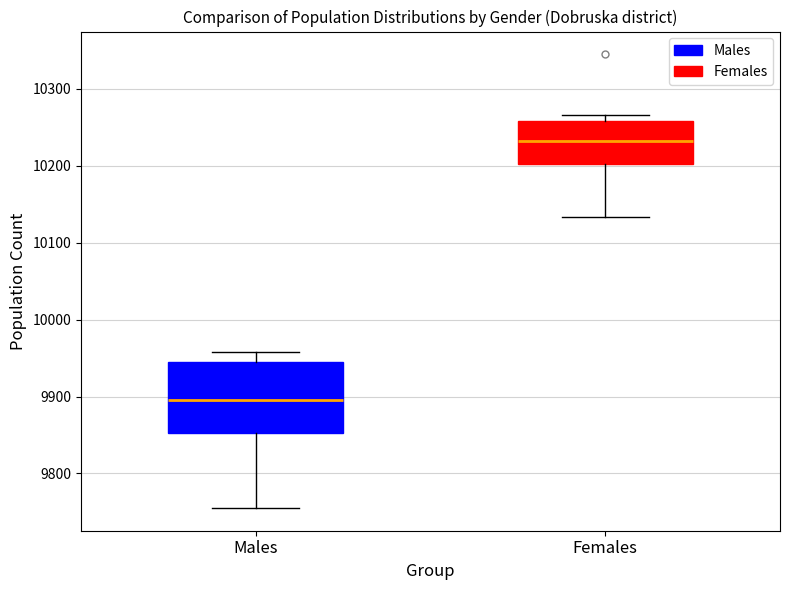

Which box's median line is the highest?

Females